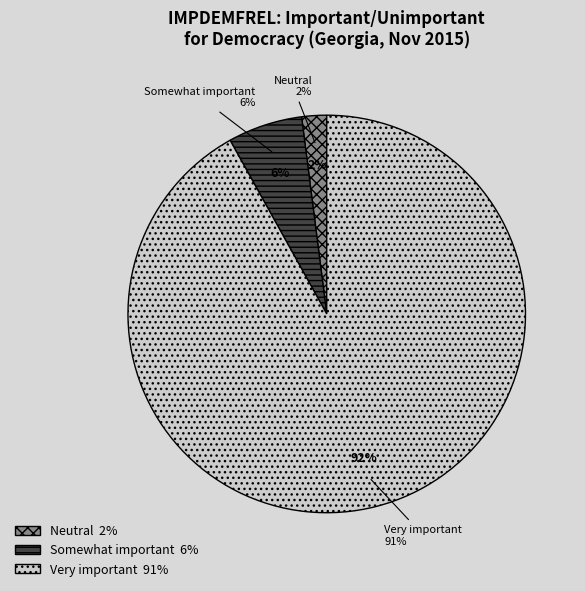

Is the sum of Somewhat important and Neutral greater than half?

No